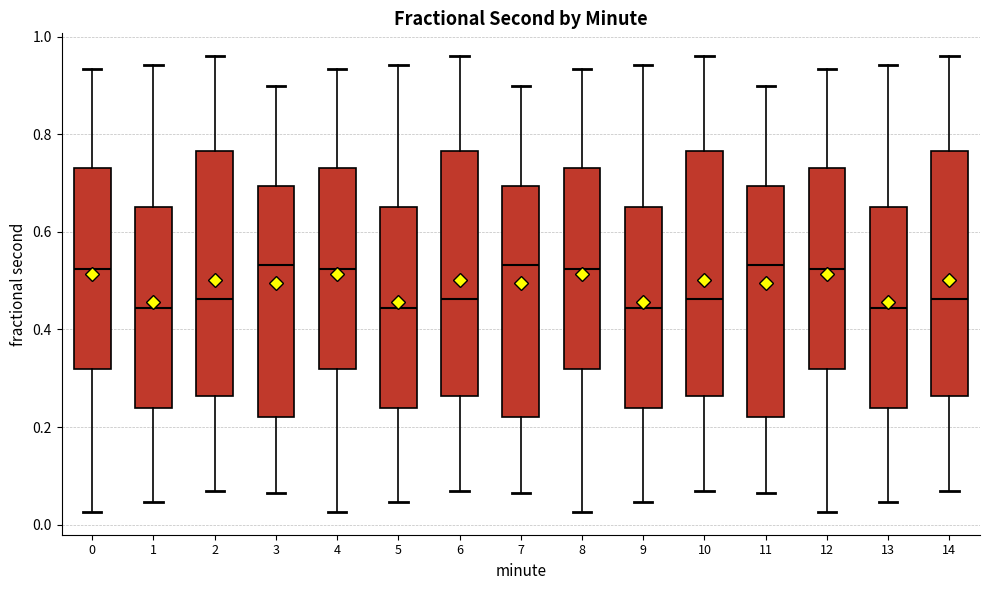

Reading left to right, read every box against the y-axis: the position of its median line, the range the box covers, and the ends of its whiskers. The values are not printed on the chart, so give them approximately, as read against the axis.

0: median 0.52, box 0.32 to 0.72, whiskers 0.02 to 0.94
1: median 0.44, box 0.24 to 0.66, whiskers 0.04 to 0.94
2: median 0.46, box 0.26 to 0.76, whiskers 0.06 to 0.96
3: median 0.54, box 0.22 to 0.70, whiskers 0.06 to 0.90
4: median 0.52, box 0.32 to 0.72, whiskers 0.02 to 0.94
5: median 0.44, box 0.24 to 0.66, whiskers 0.04 to 0.94
6: median 0.46, box 0.26 to 0.76, whiskers 0.06 to 0.96
7: median 0.54, box 0.22 to 0.70, whiskers 0.06 to 0.90
8: median 0.52, box 0.32 to 0.72, whiskers 0.02 to 0.94
9: median 0.44, box 0.24 to 0.66, whiskers 0.04 to 0.94
10: median 0.46, box 0.26 to 0.76, whiskers 0.06 to 0.96
11: median 0.54, box 0.22 to 0.70, whiskers 0.06 to 0.90
12: median 0.52, box 0.32 to 0.72, whiskers 0.02 to 0.94
13: median 0.44, box 0.24 to 0.66, whiskers 0.04 to 0.94
14: median 0.46, box 0.26 to 0.76, whiskers 0.06 to 0.96